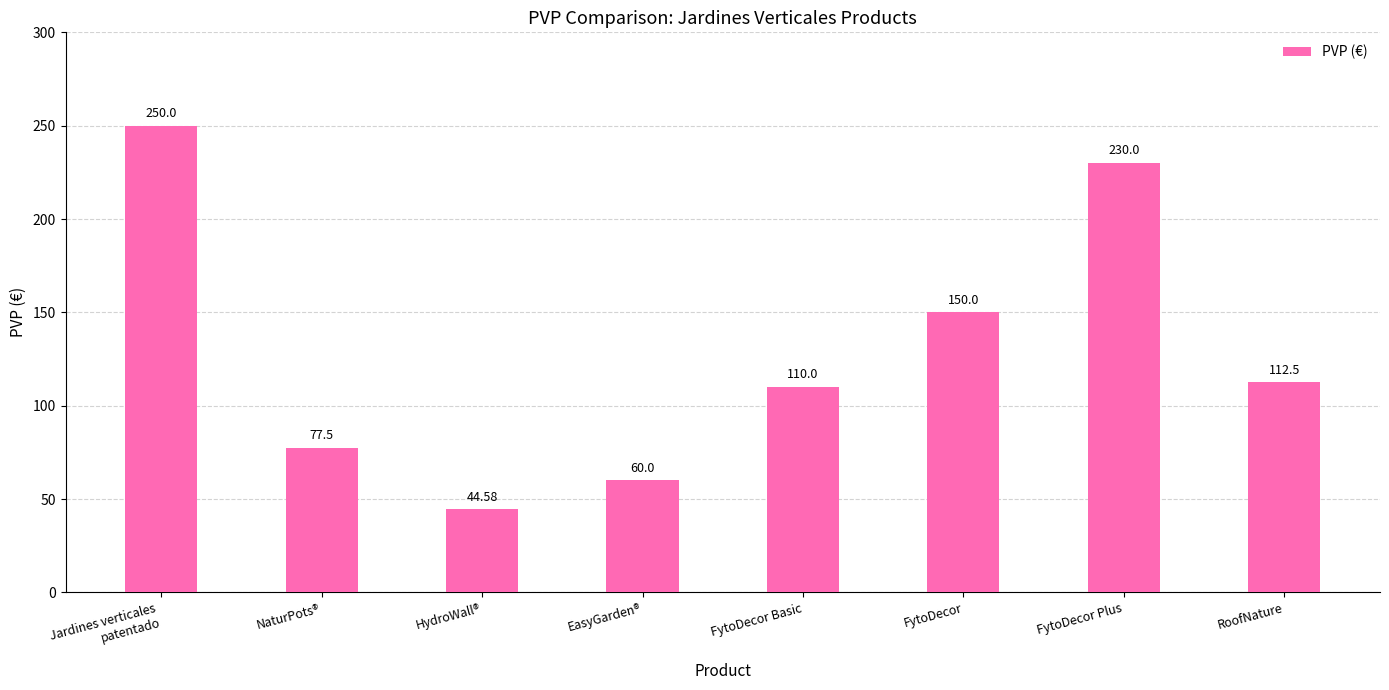

What is the minimum value shown in the chart?

44.6